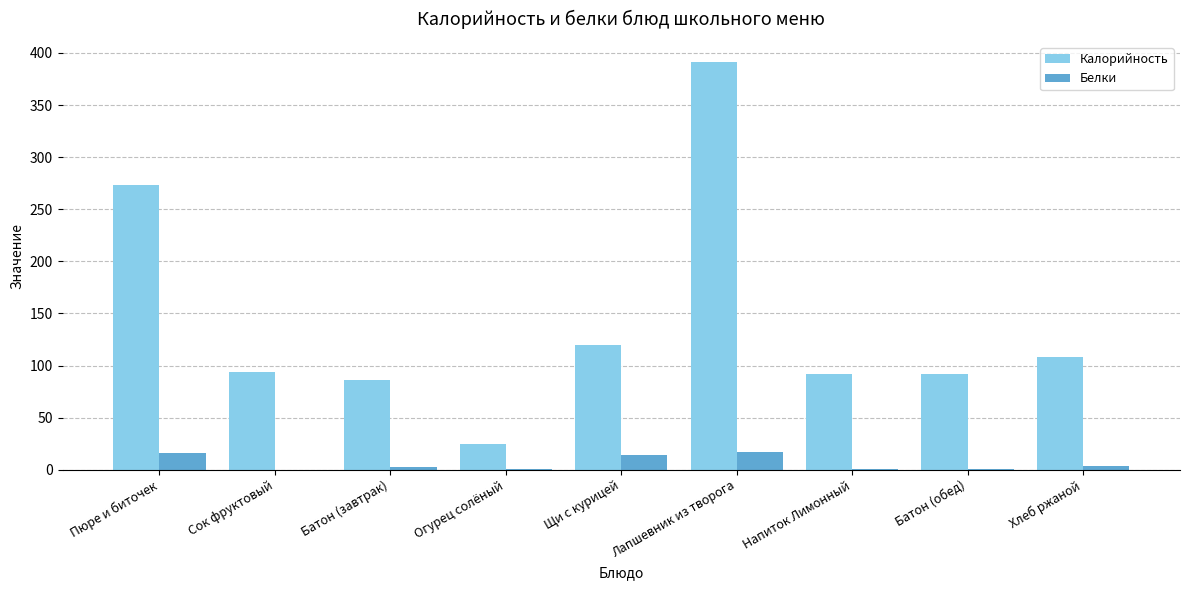

Which series has the largest total across all categories?

Калорийность